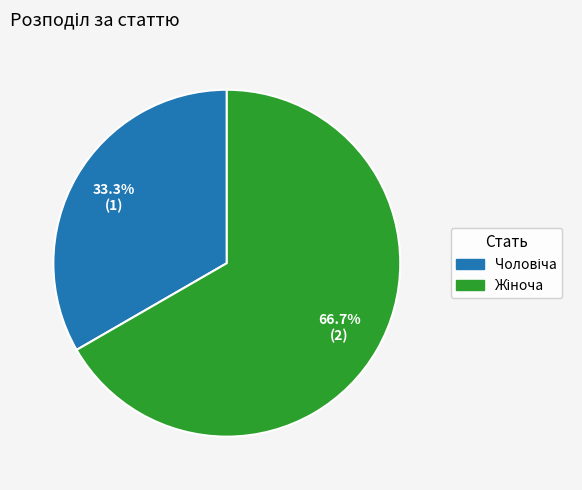

Is there any slice that represents more than half of the pie?

Yes